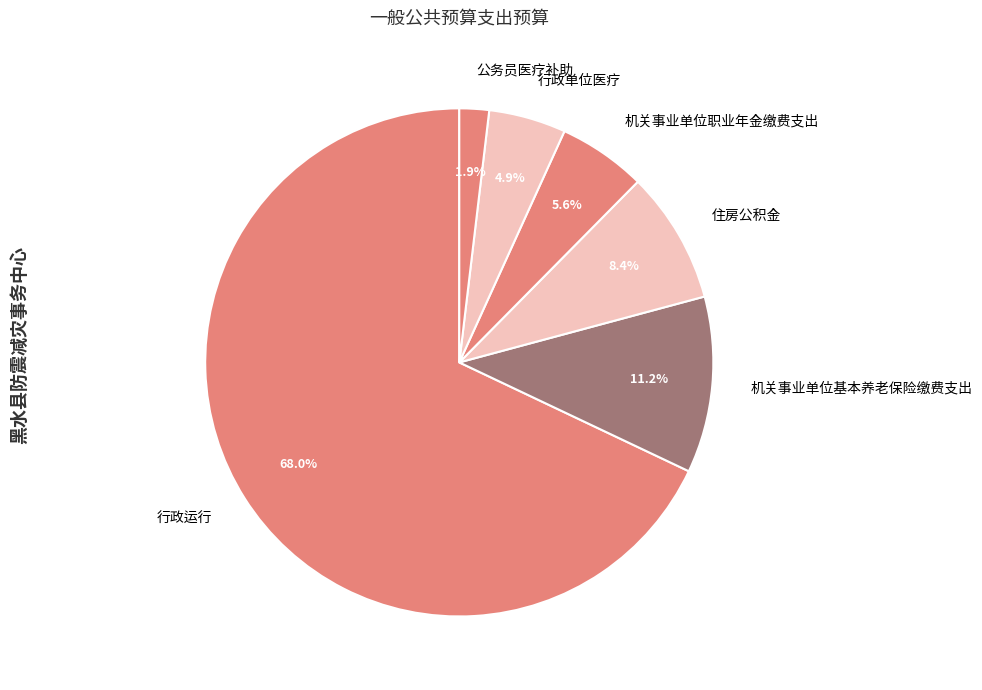

Does 行政运行 represent more than half of the total?

Yes